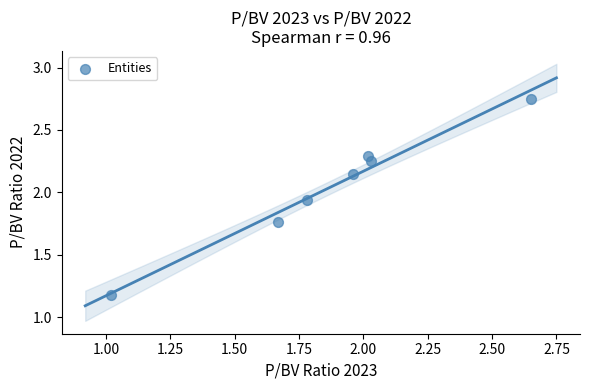

What Y value in the scatter plot is closest to 1?

1.2